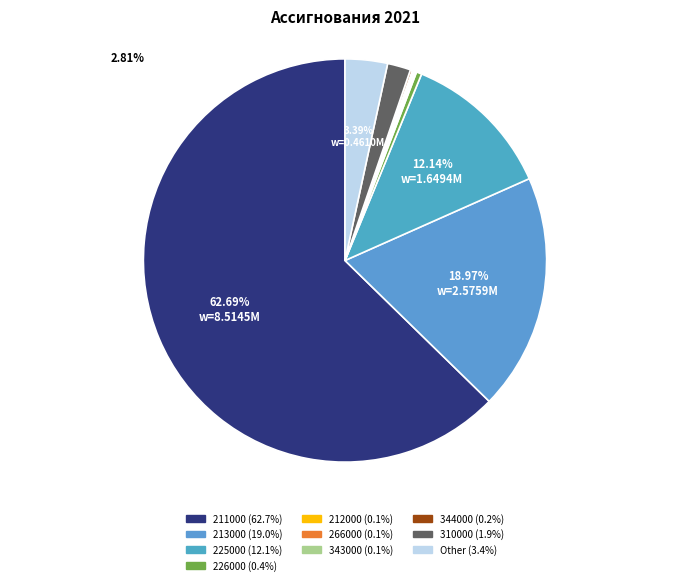

Is it true that 212000 is 0% of the pie?

True